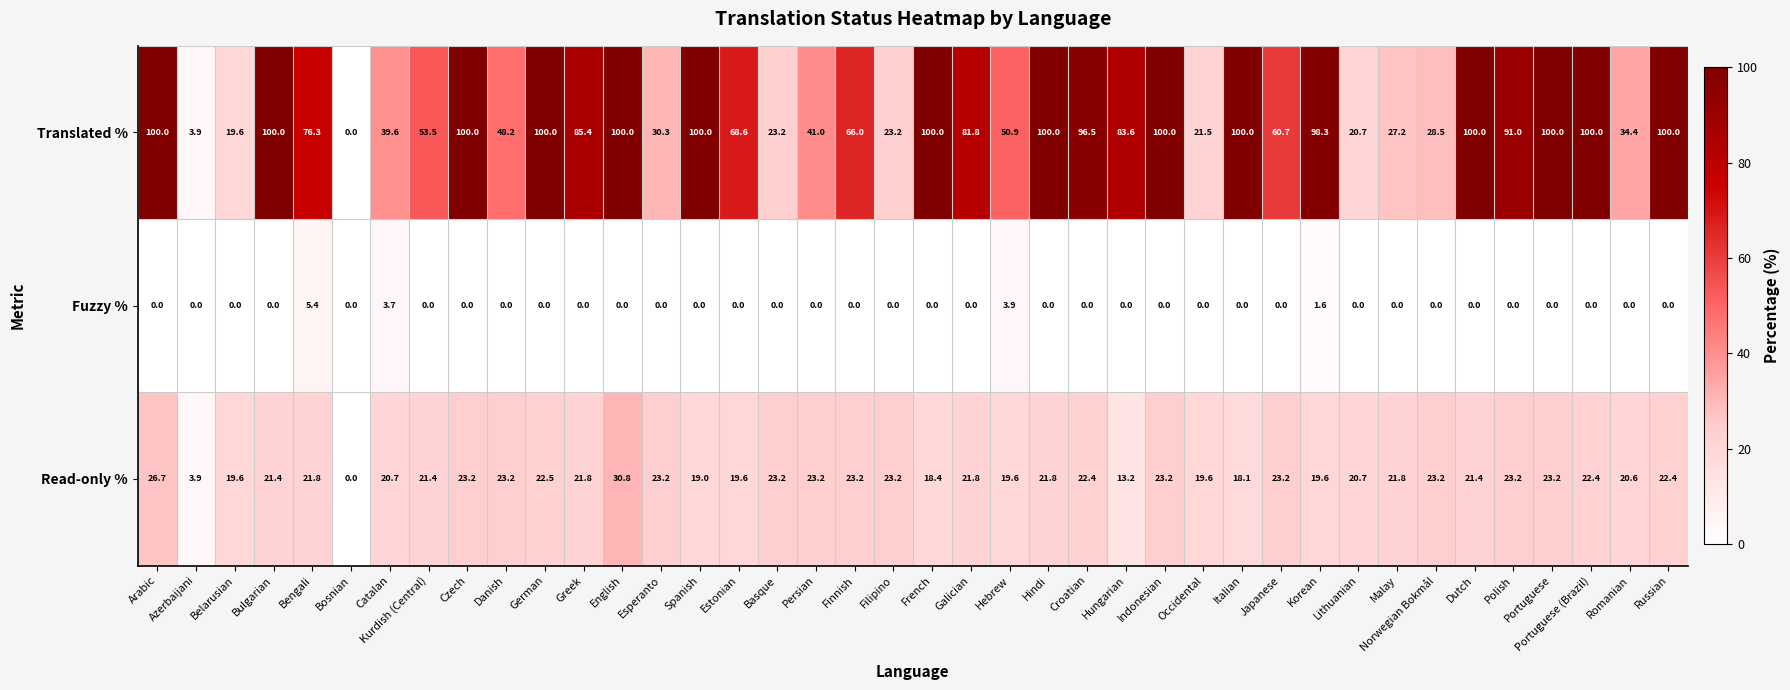

Which category has the lowest value in the Translated % series?

Bosnian